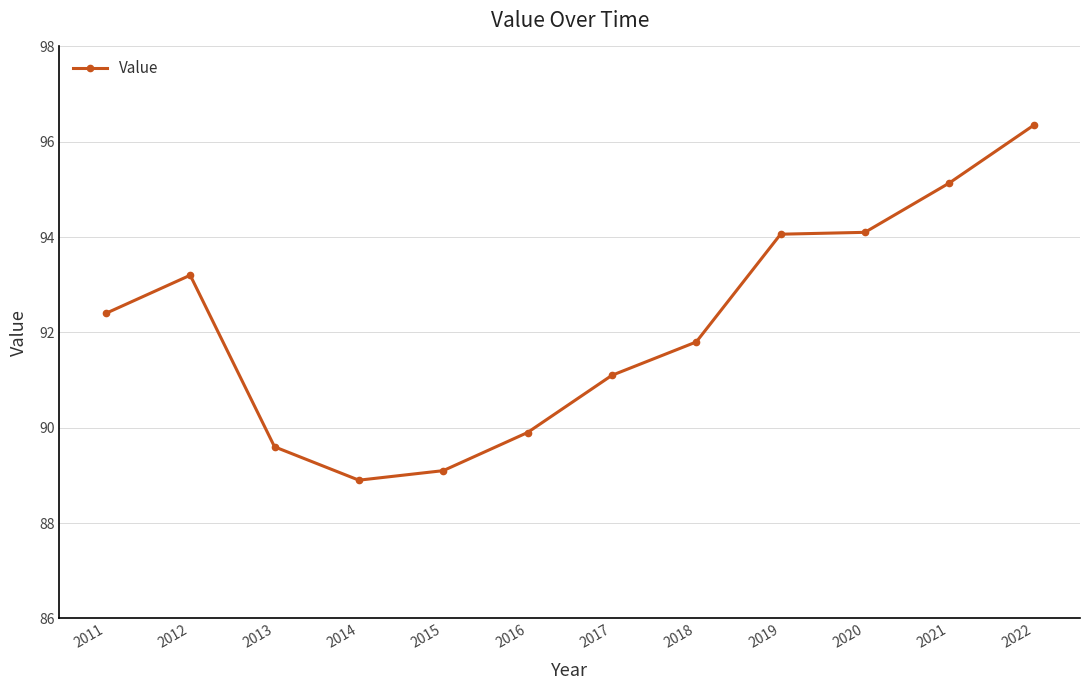

What is the smallest value displayed?

88.9